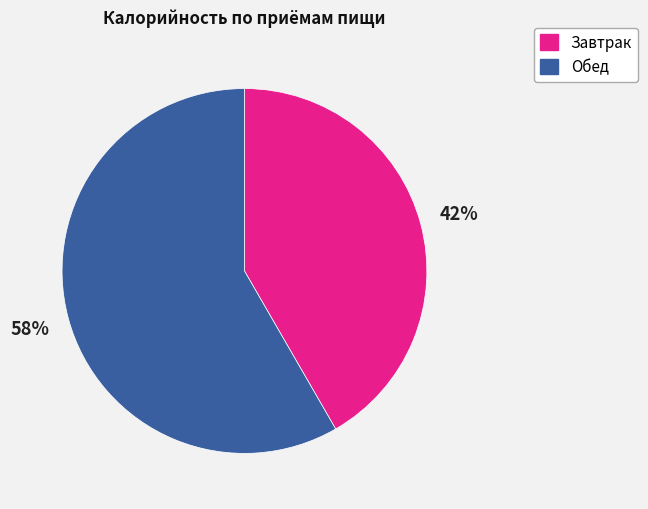

True or false: Завтрак accounts for 56% of the total.

False